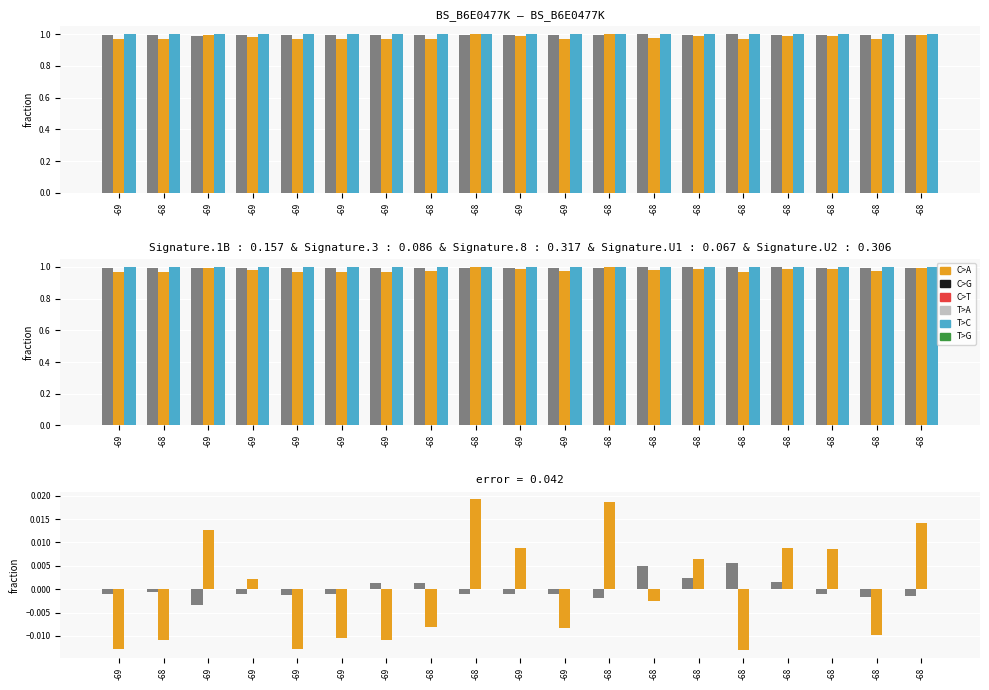

Is the value of Min_cycle at -68 greater than the value of Max_cycle at -69?

Yes